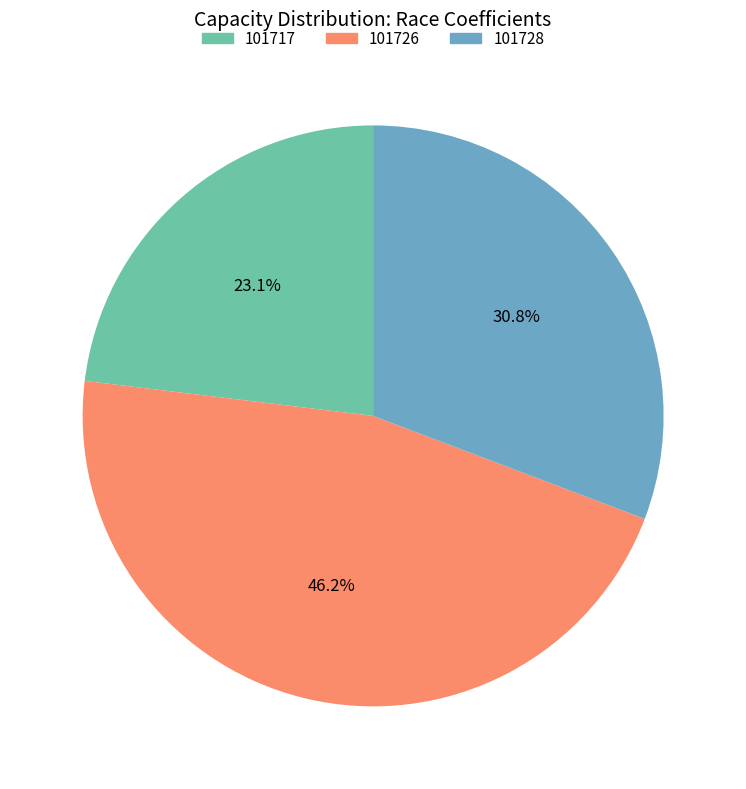

To the nearest percent, what is the average slice percentage?

33%